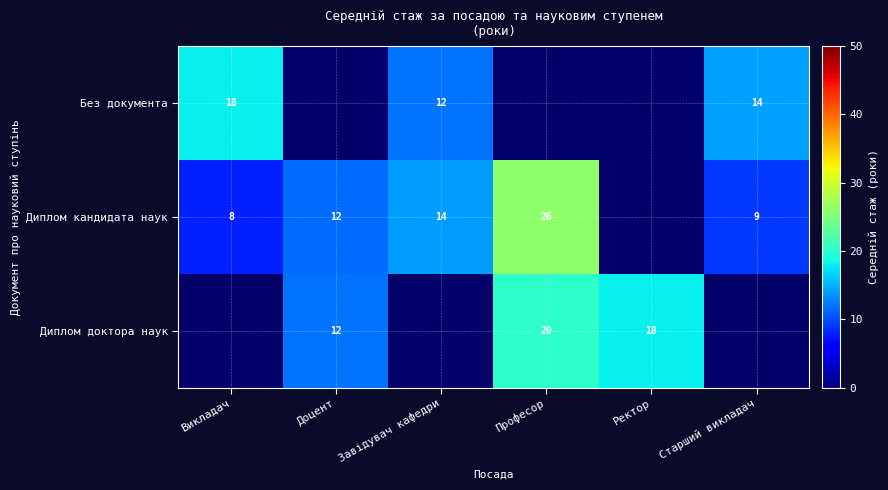

True or false: Диплом доктора наук has a value of 4 at Професор.

False